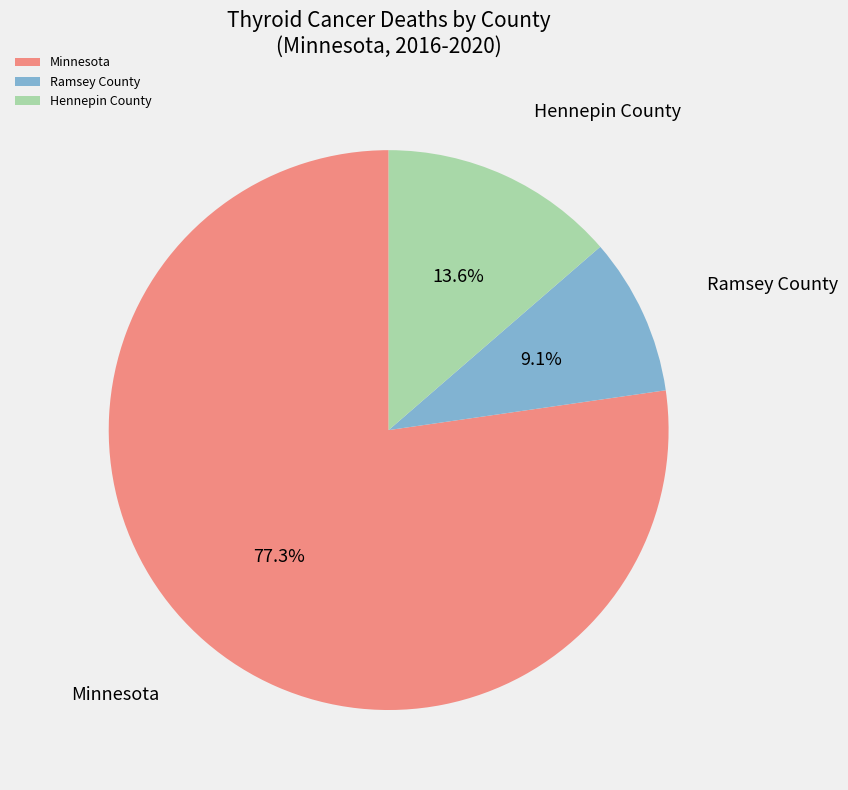

Does Ramsey County account for over 50% of the chart?

No